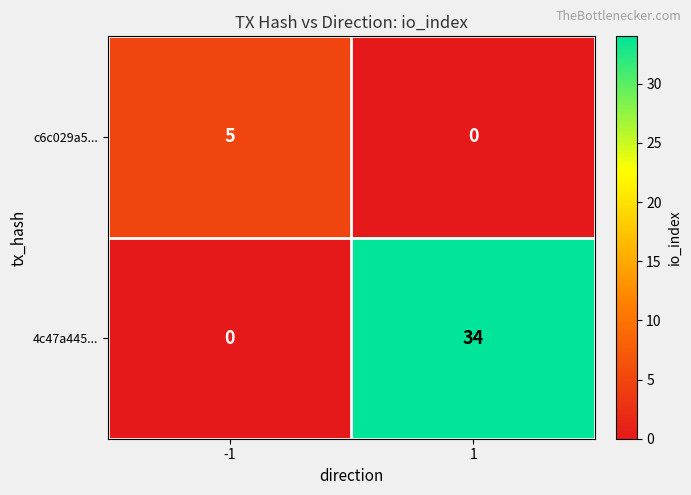

Which series has the largest total across all categories?

4c47a445...